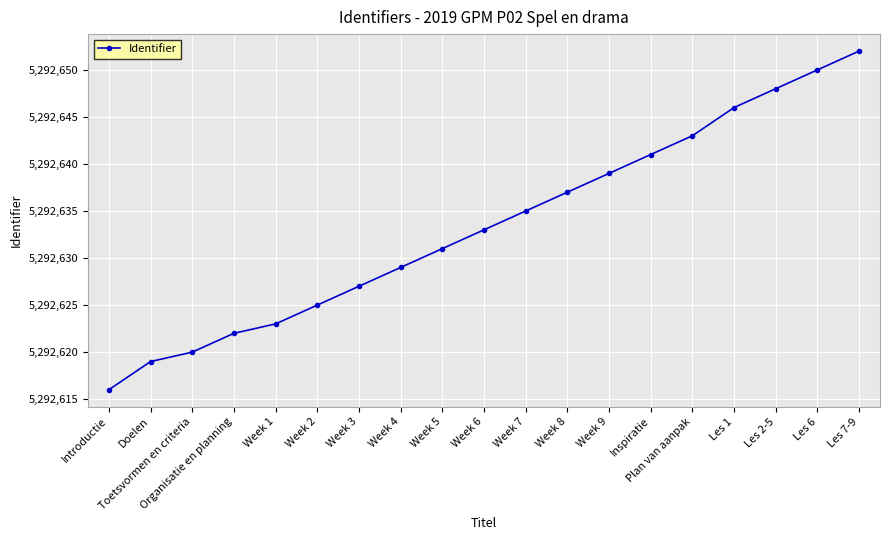

What is the label of the 3rd point from the right?

Les 2-5